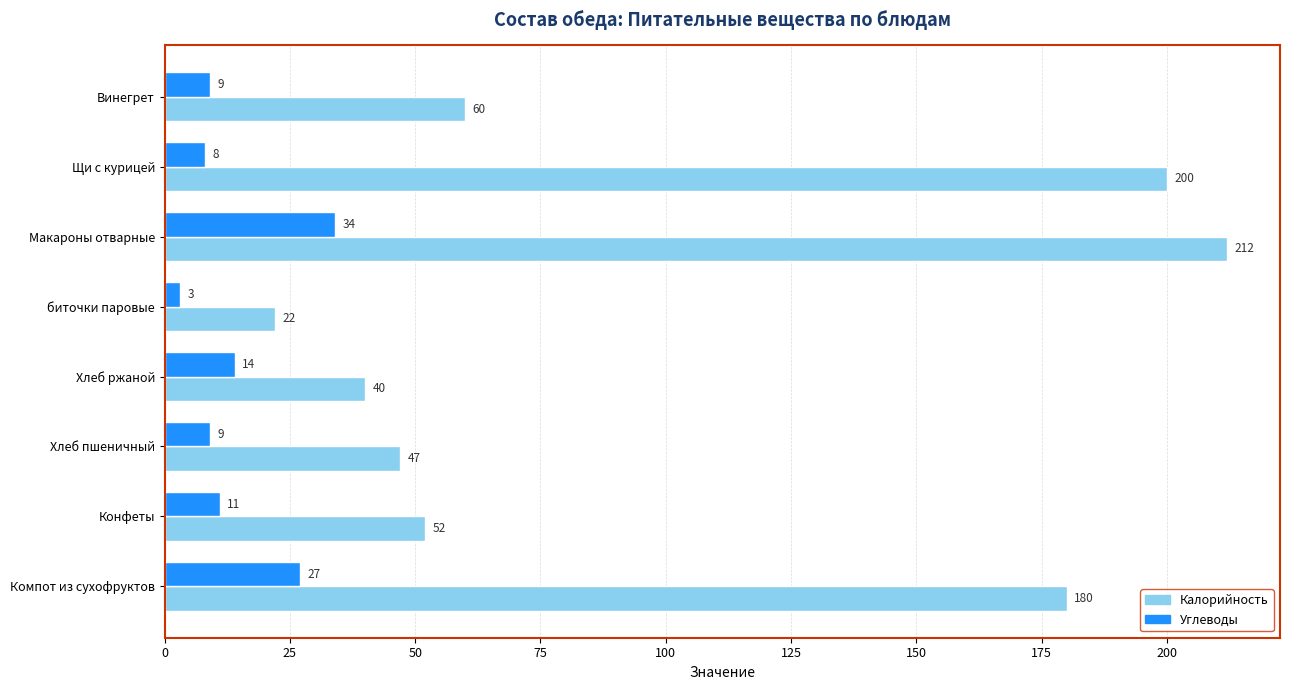

What is the difference between the second highest and minimum values in the Калорийность series?

178